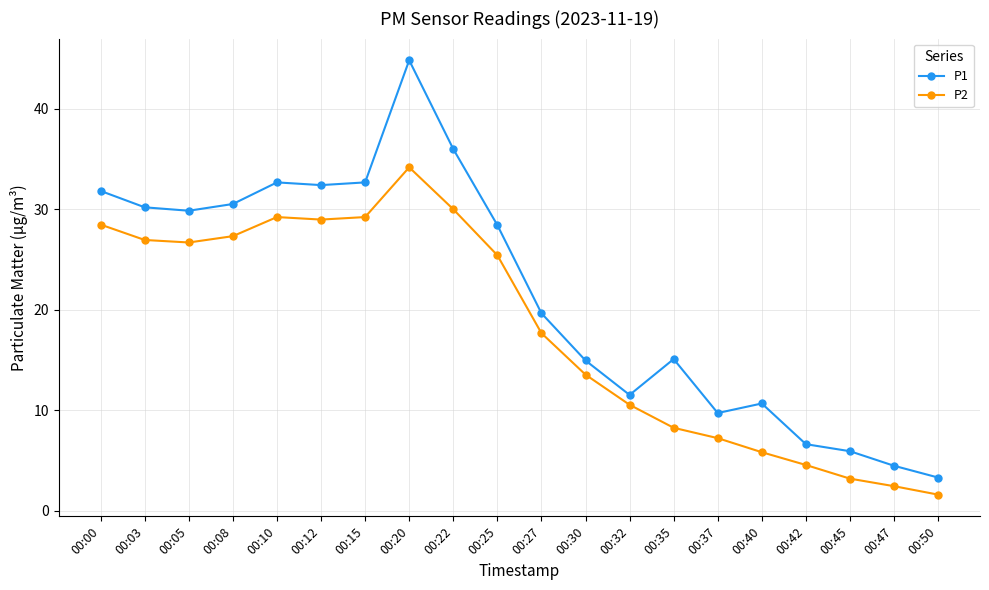

What is the lowest value of the P2 series?

1.6